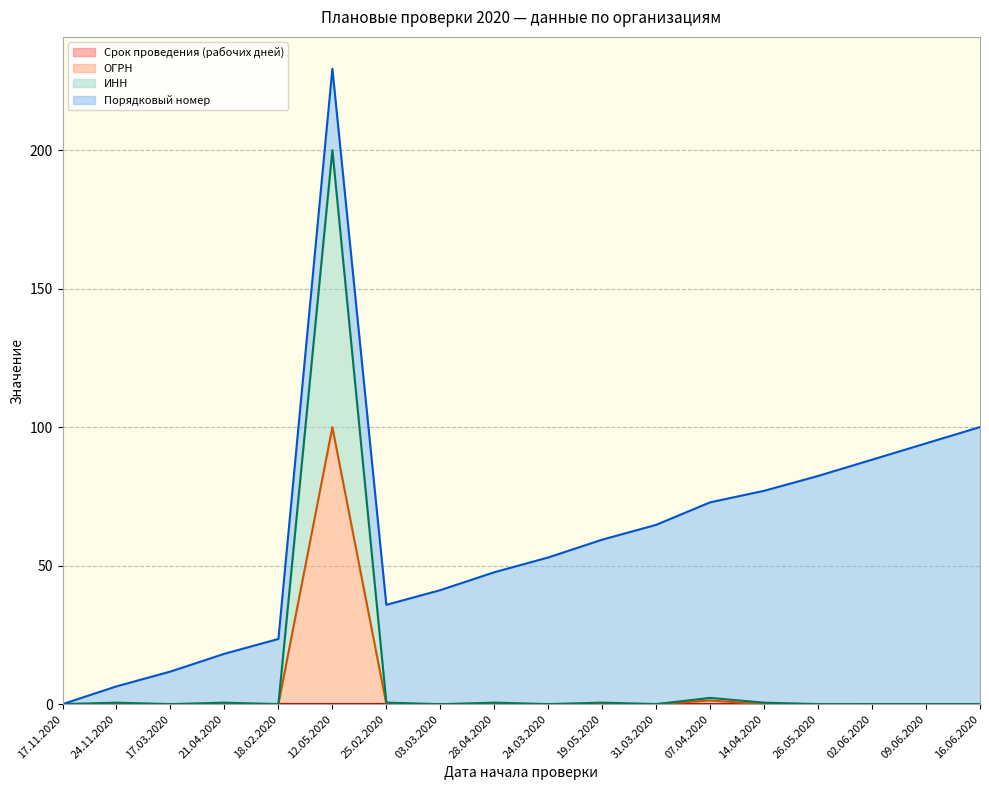

True or false: ИНН and ОГРН intersect in this chart.

False